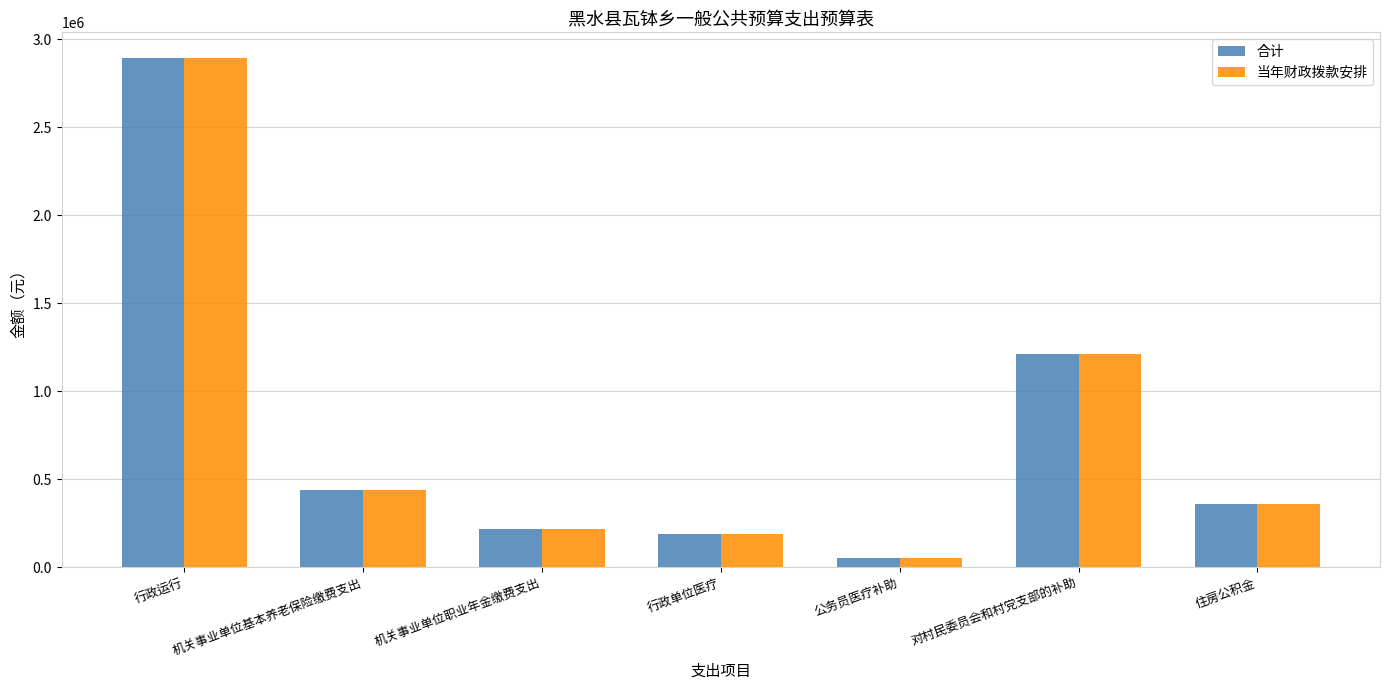

True or false: 当年财政拨款安排 has a value of 190854.1 at 行政单位医疗.

True